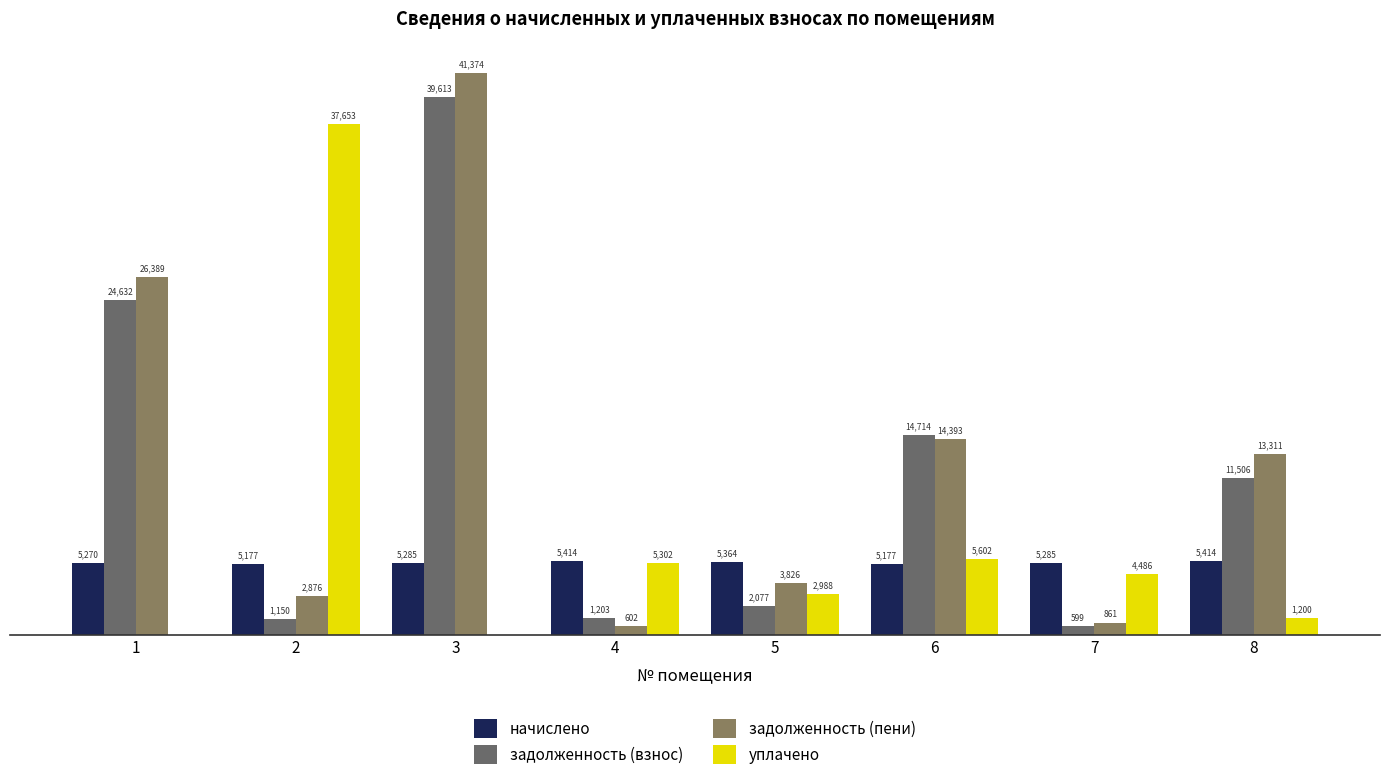

Are the bars grouped side by side (vs. stacked)?

Yes